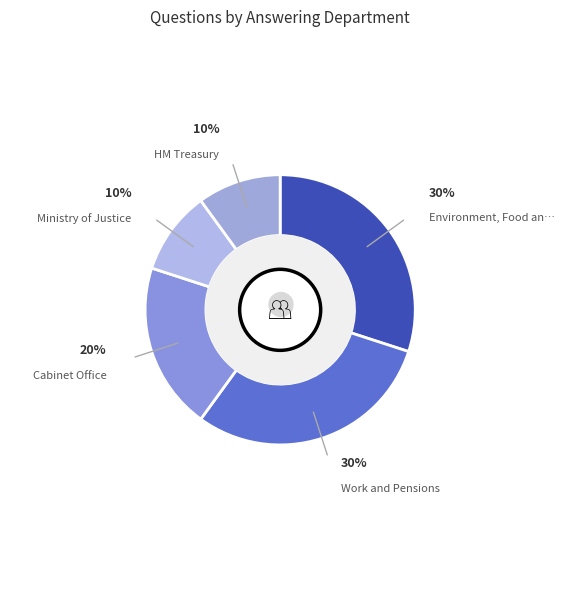

How many segments does this pie chart have?

5